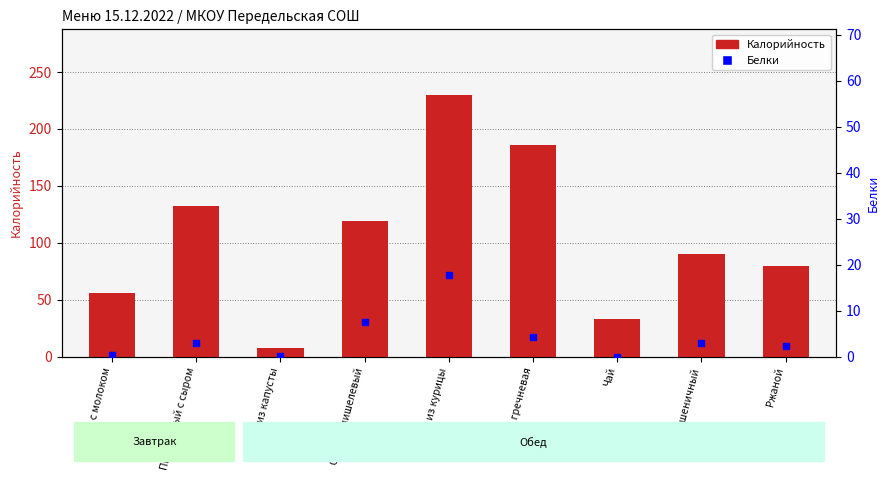

At how many categories does at least one series exceed 39?

7